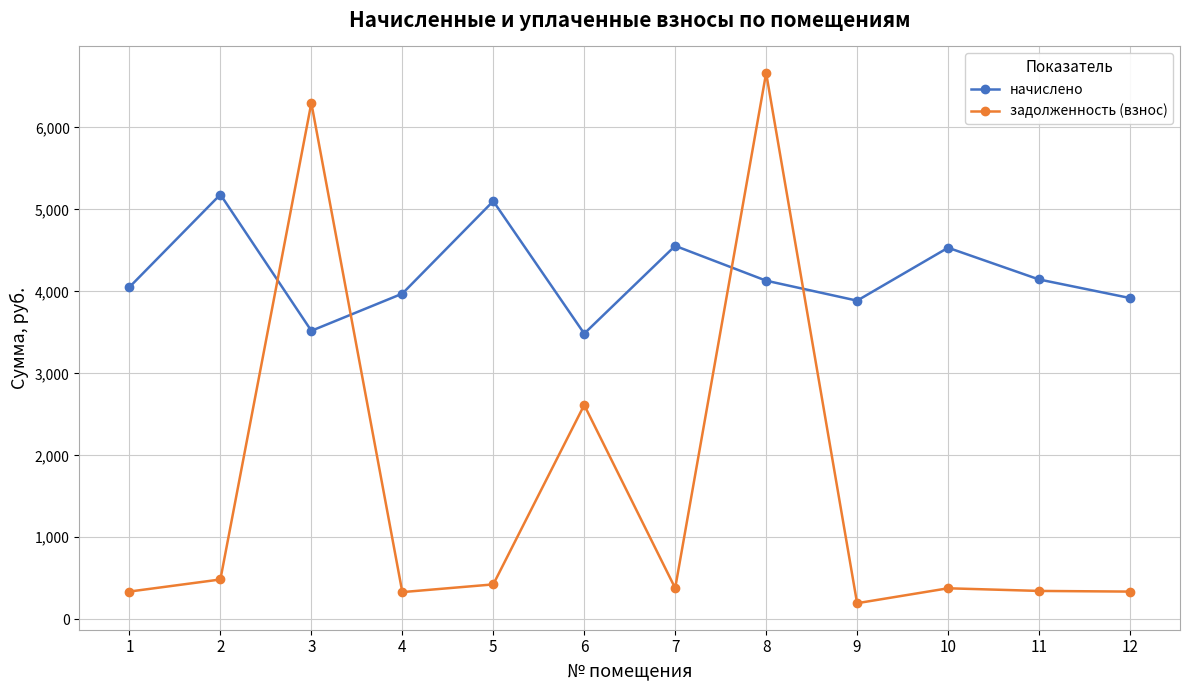

What is the difference between the highest and lowest values at 12?

3581.3